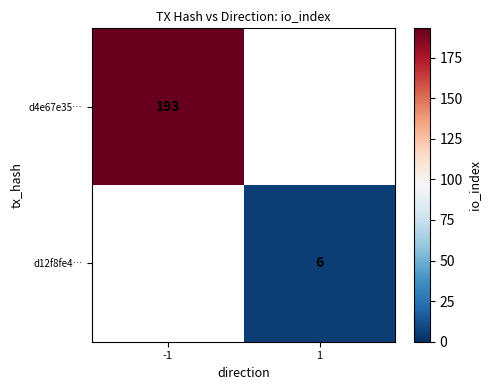

Is it true that d12f8fe4… equals 6 at 1?

True